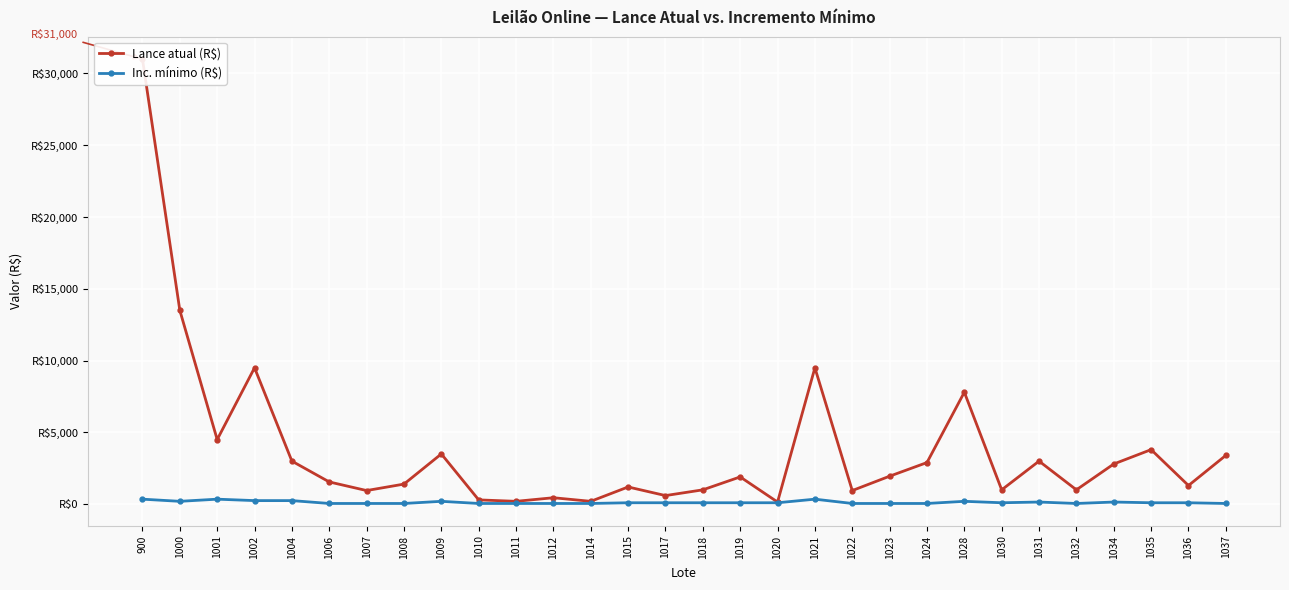

What is the maximum value shown in the chart?

31000